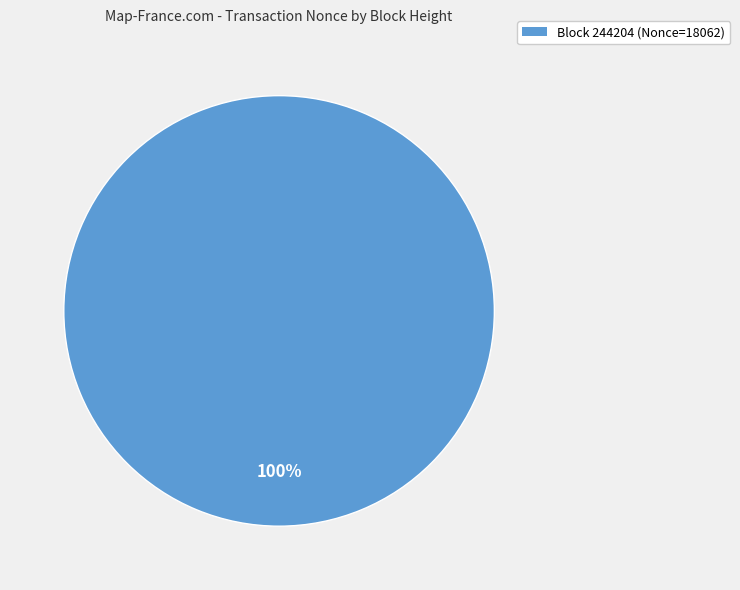

The Block 244204 (Nonce=18062) slice represents 100% of the pie. True or false?

True